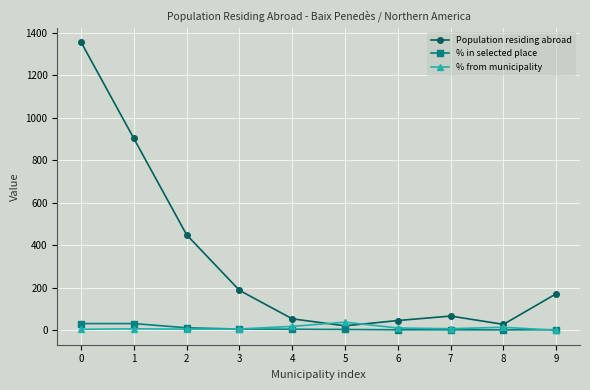

How many interior local peaks does the Population residing abroad series have?

1